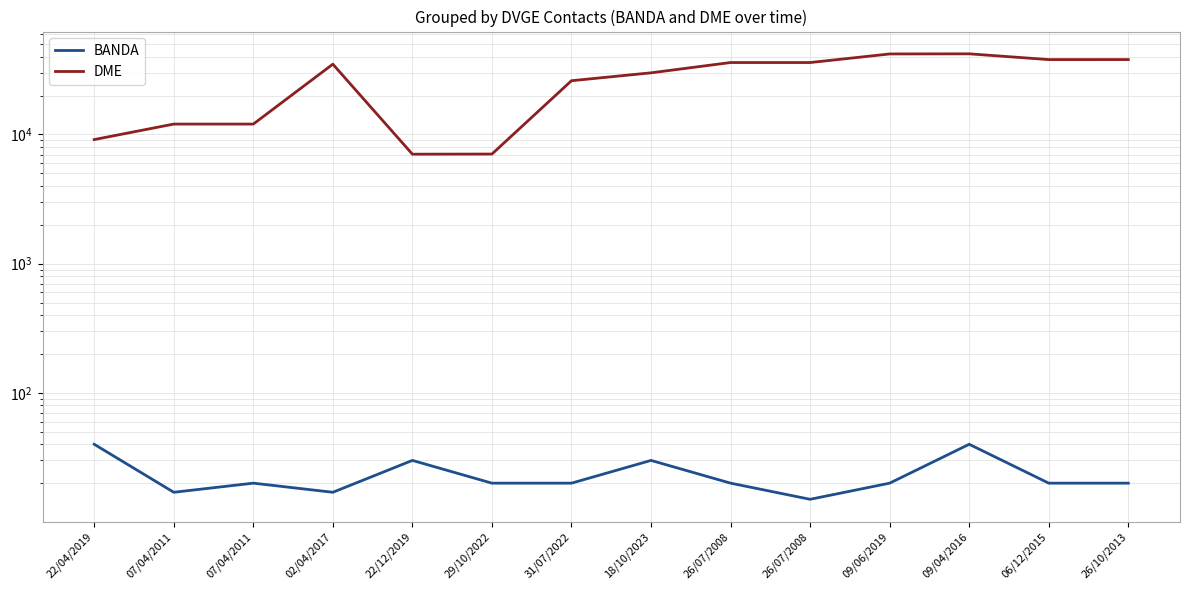

Is the value of BANDA at 22/04/2019 greater than the value of DME at 07/04/2011?

No